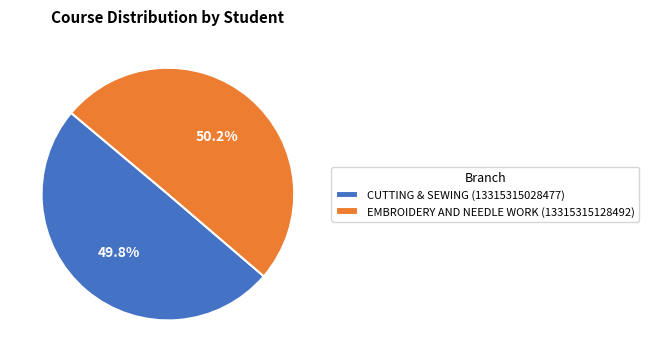

Do CUTTING & SEWING (13315315028477) and EMBROIDERY AND NEEDLE WORK (13315315128492) together represent more than half of the pie?

Yes